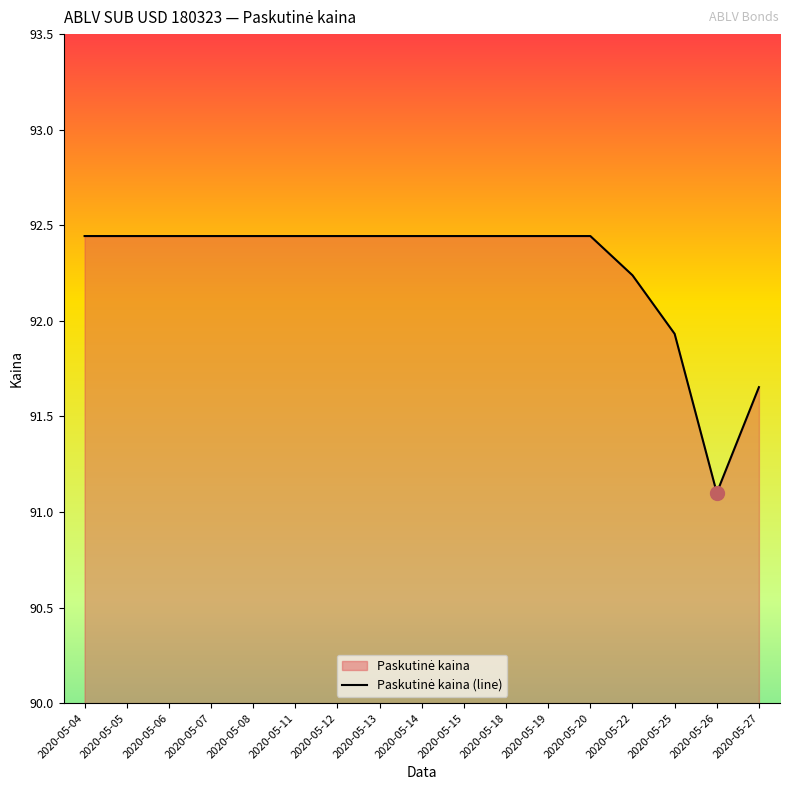

How many lines are shown in the chart?

1